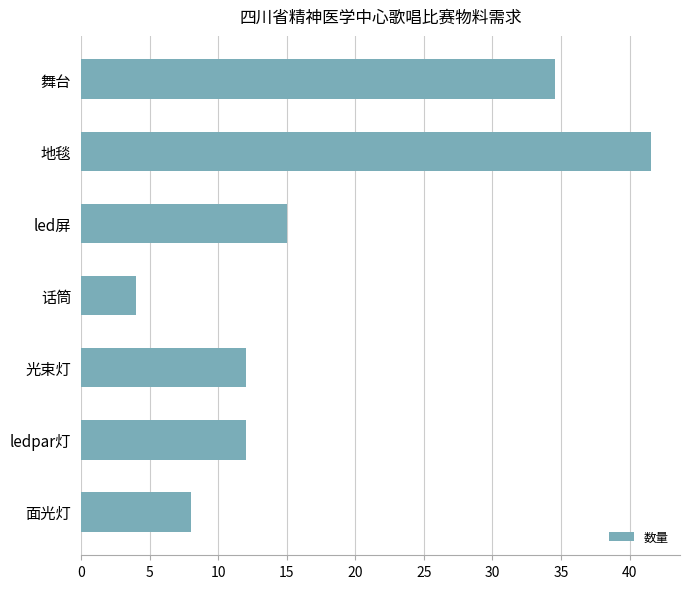

What is the sum of all values?

127.2